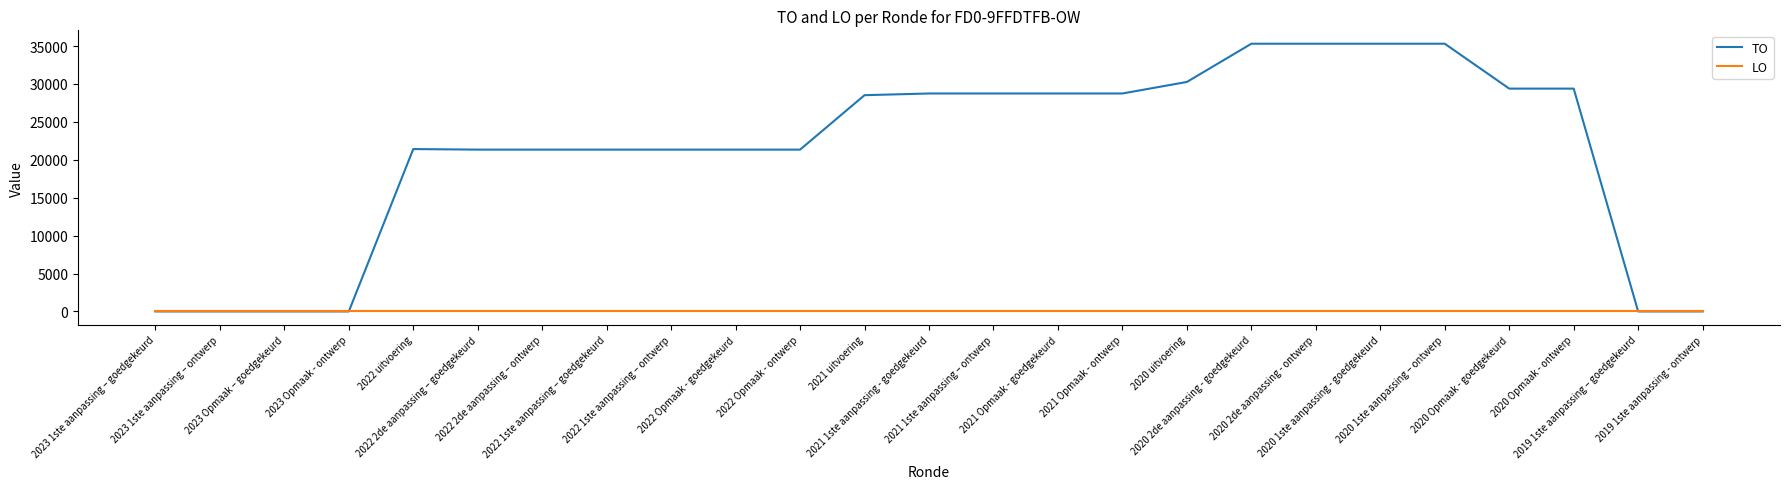

Which series has the largest range (max minus min)?

TO